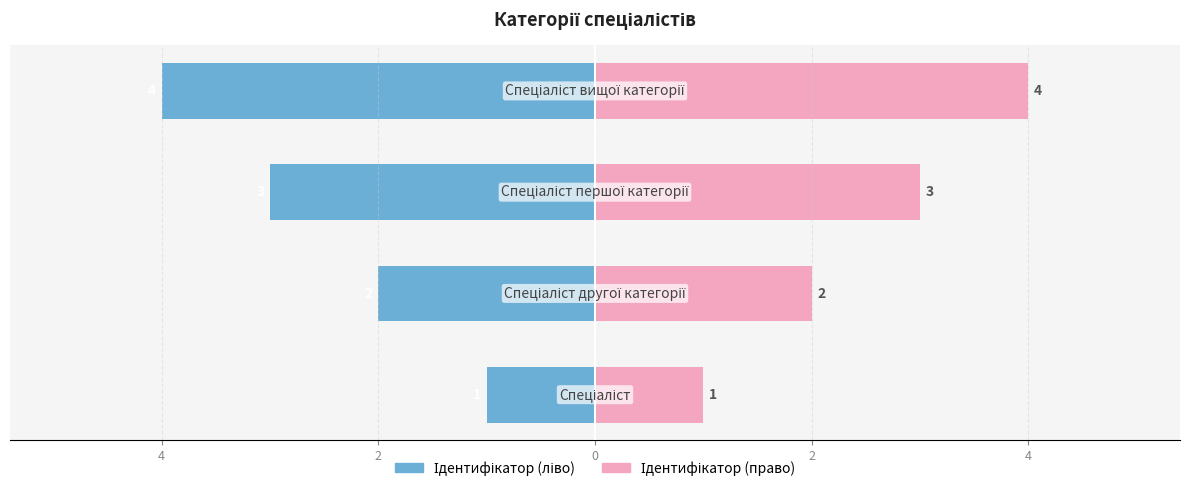

Between 6 and 0, which series saw the biggest shift?

Ідентифікатор (ліво)